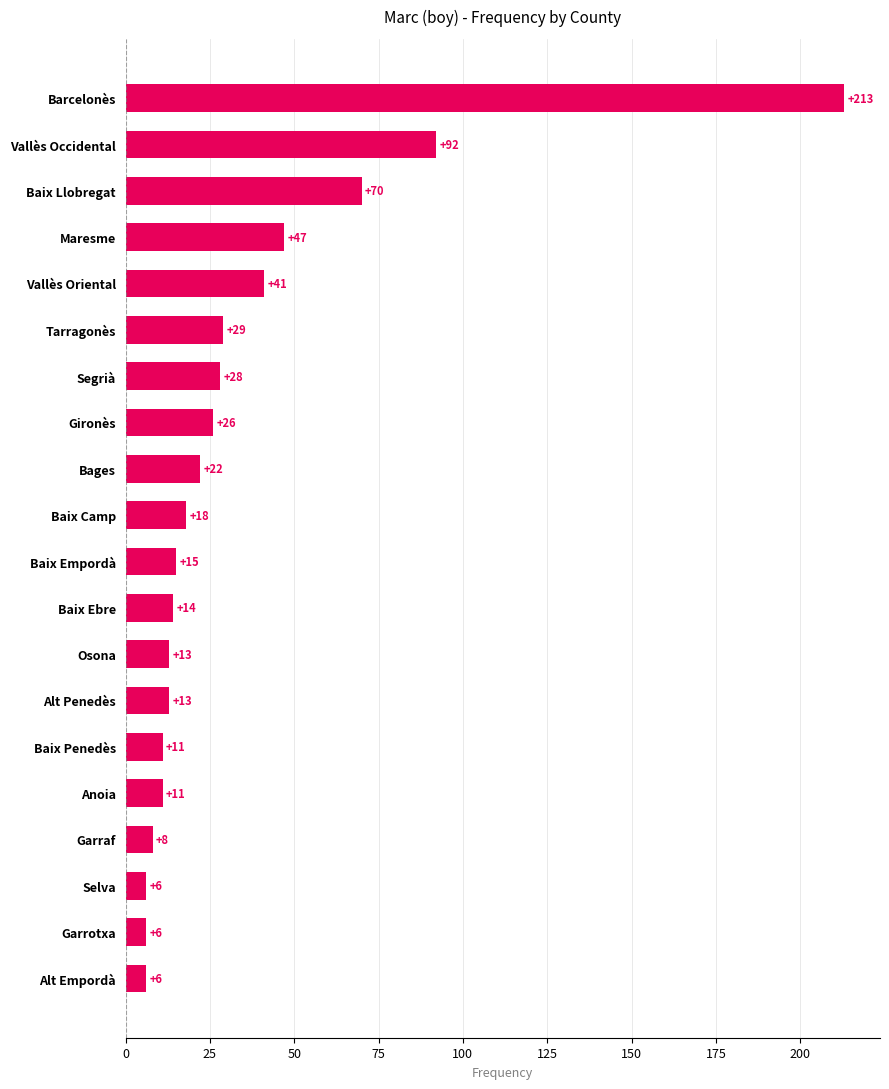

The chart shows a value of 36 at Gironès. True or false?

False